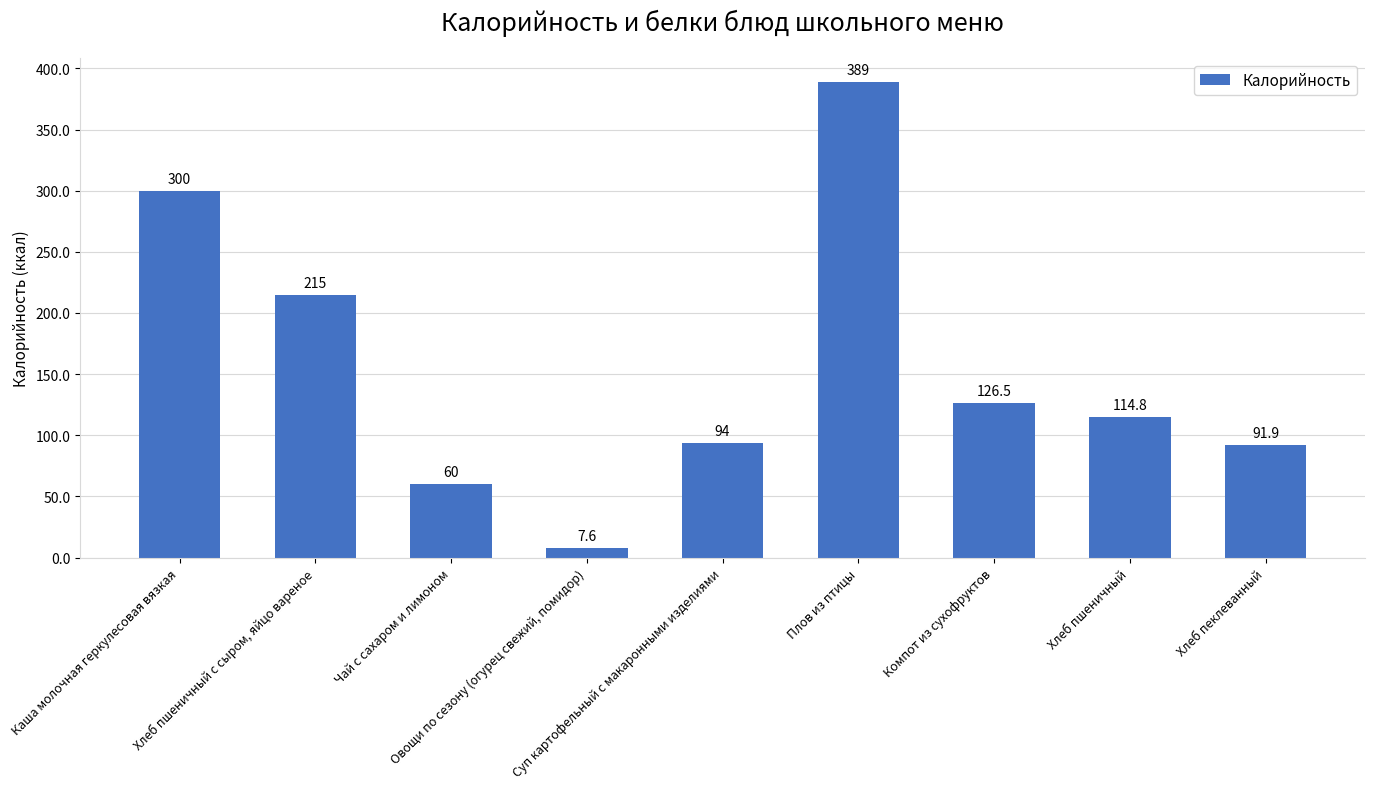

What is the ratio of the value at Чай с сахаром и лимоном to the value at Хлеб пшеничный?

0.5